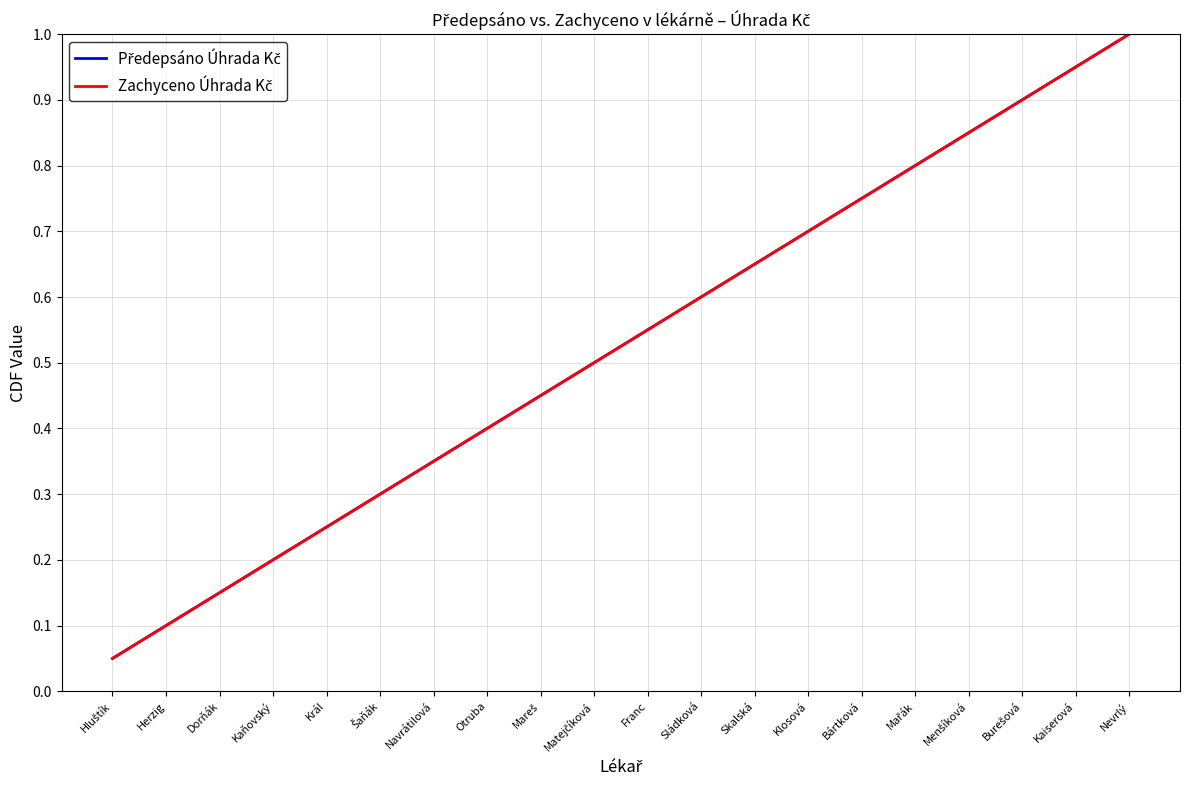

What is the difference between the maximum and minimum values in the Zachyceno Úhrada Kč series?

0.9